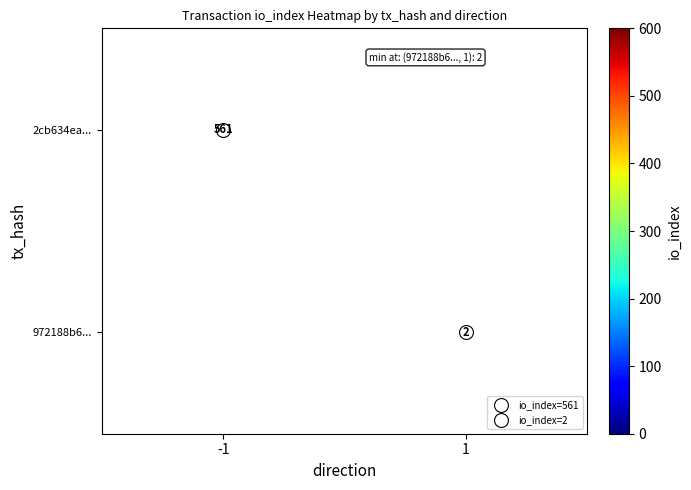

Which series has the largest range (max minus min)?

2cb634ea...